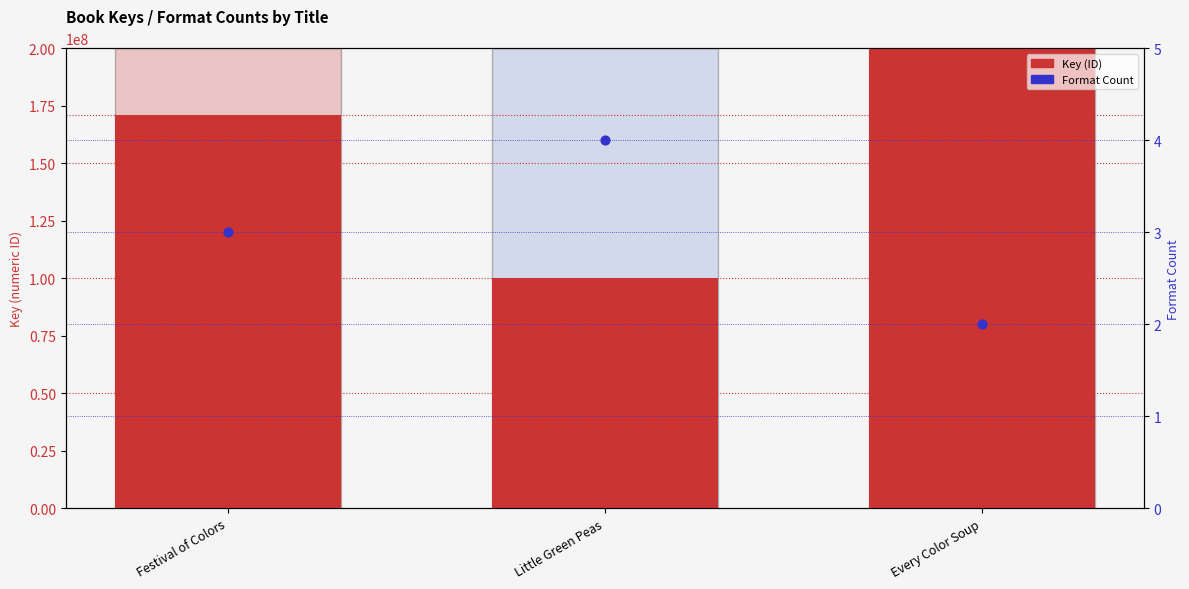

At which category is the sum across all series the highest?

Every Color Soup